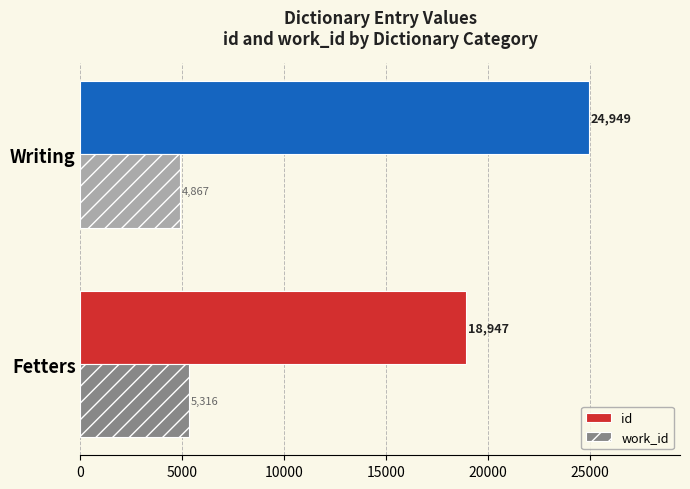

Between Fetters and Writing, which series saw the biggest shift?

id